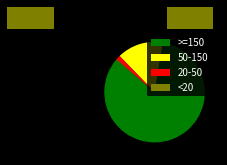

Which has a higher value, >=150 or 20-50?

>=150